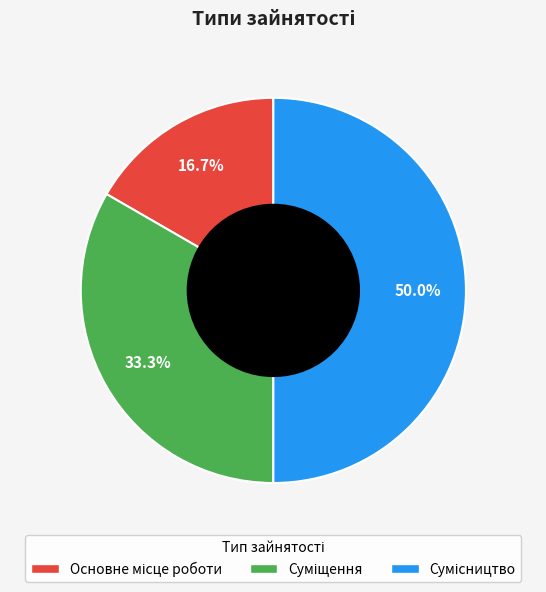

What percentage is the Суміщення slice, to the nearest percent?

33%